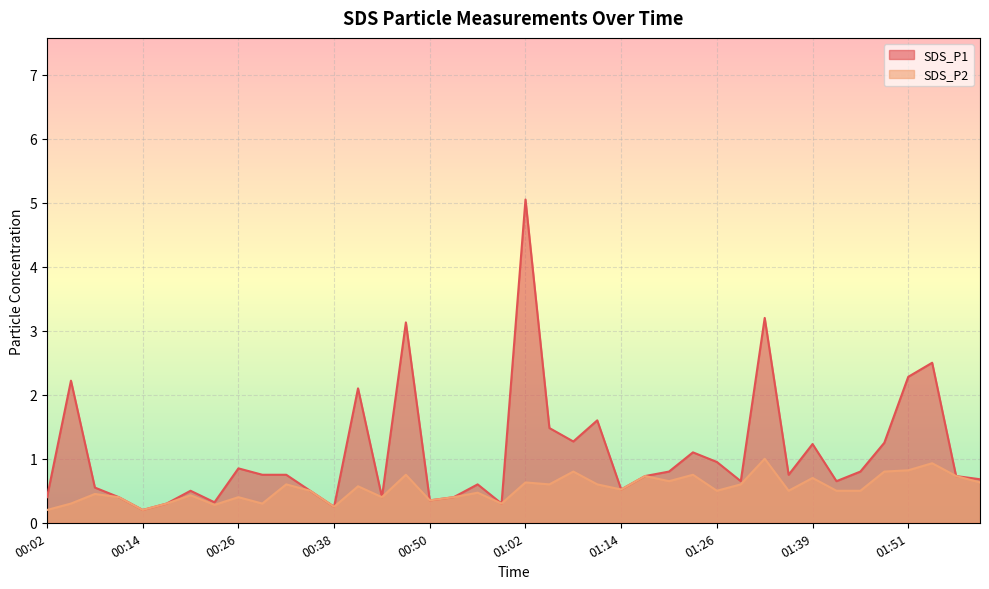

What is the label of the 19th point from the left?

00:56